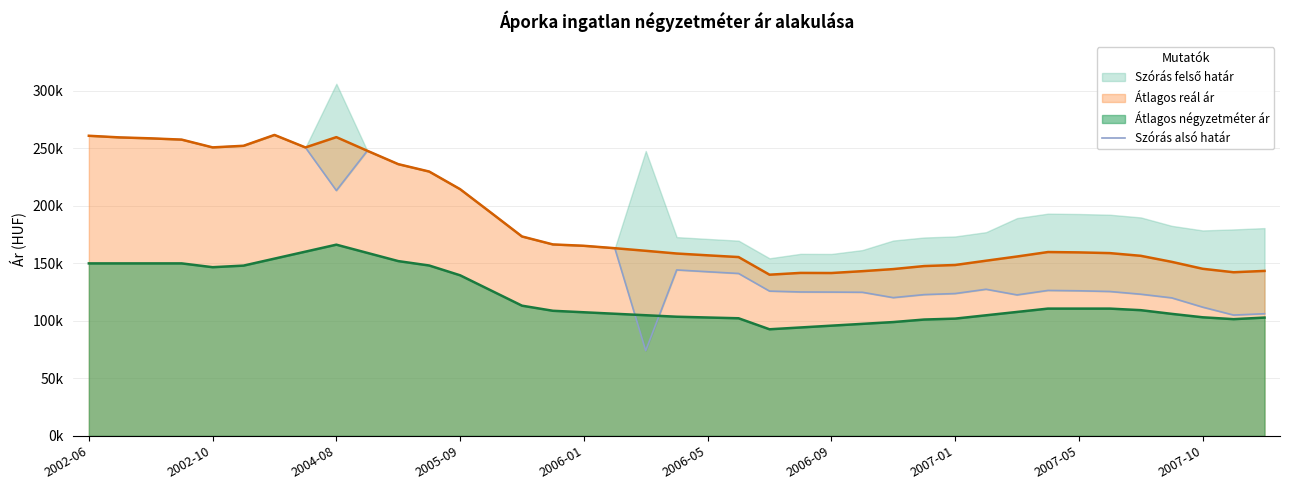

Which has a higher value, 34 or 28?

28